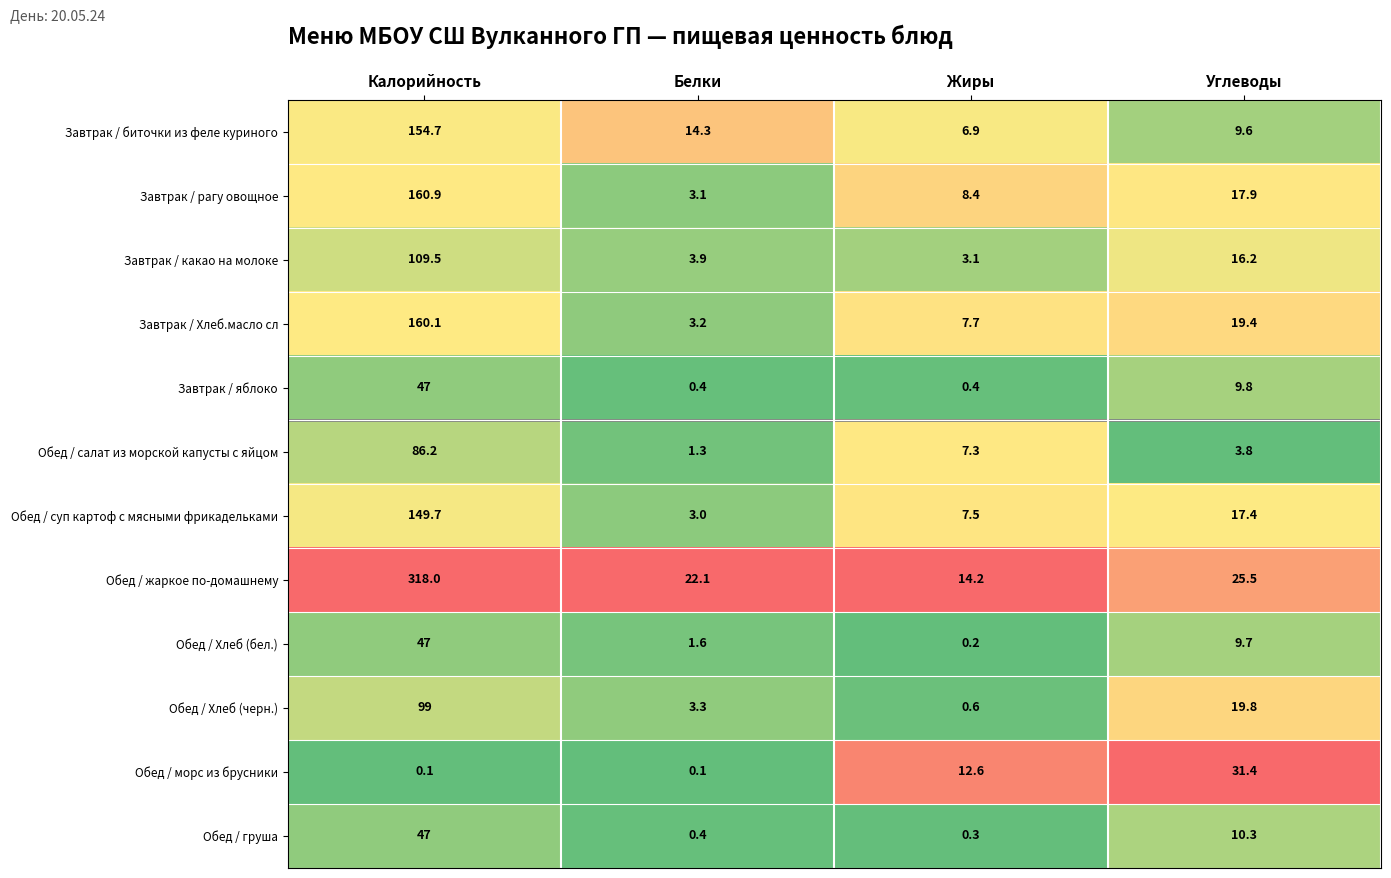

Which series has the widest spread of values?

Обед / жаркое по-домашнему